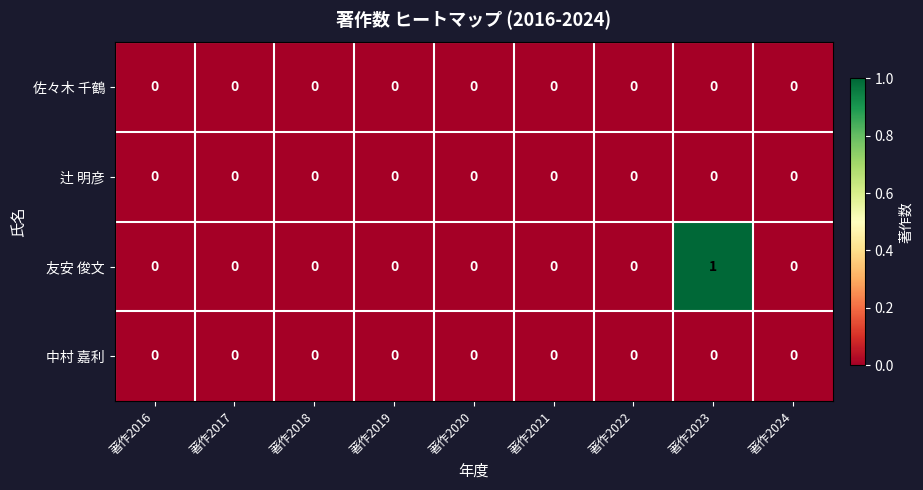

Which series changed the most between 著作2019 and 著作2023?

友安 俊文